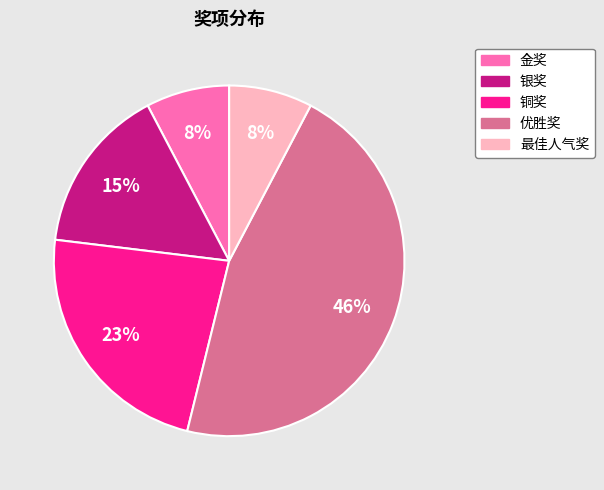

To the nearest percent, what is the combined percentage of 银奖 and 铜奖?

38%